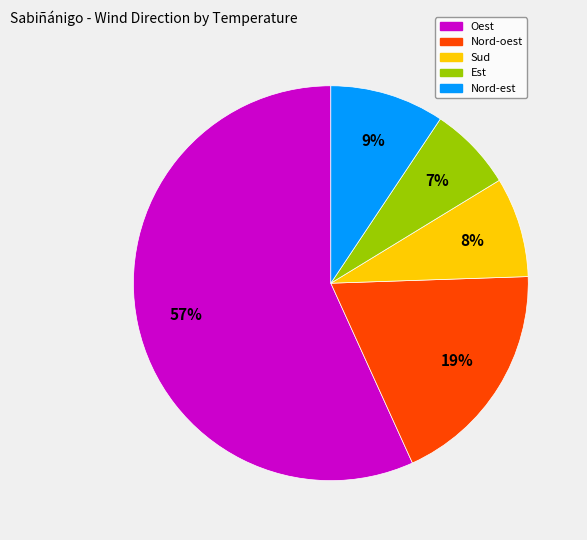

Does any single category account for the majority?

Yes